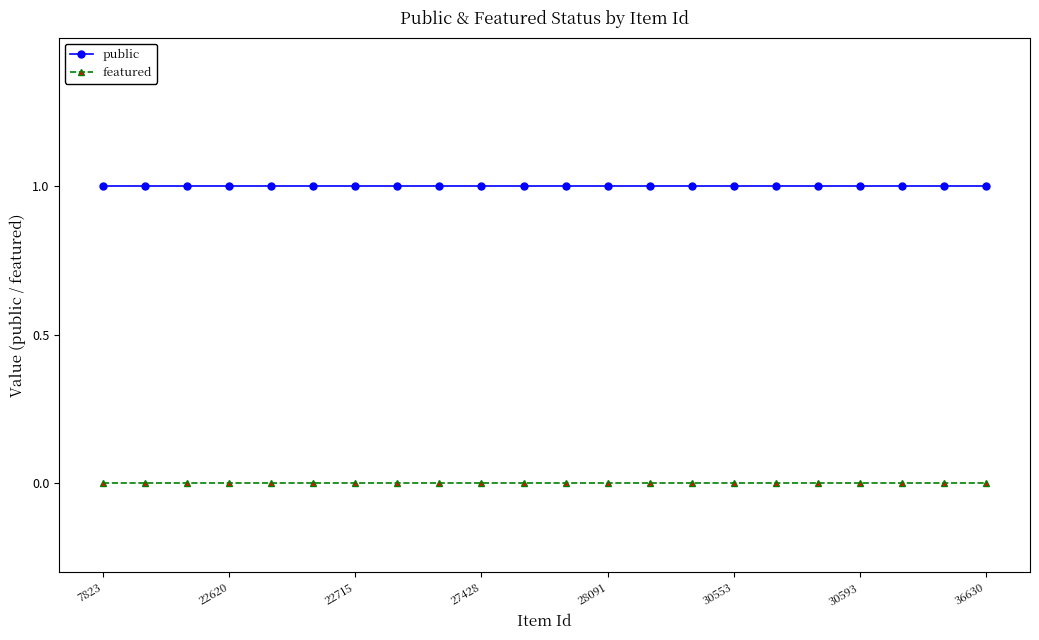

What is the value of the public point at the 6th from the left?

1